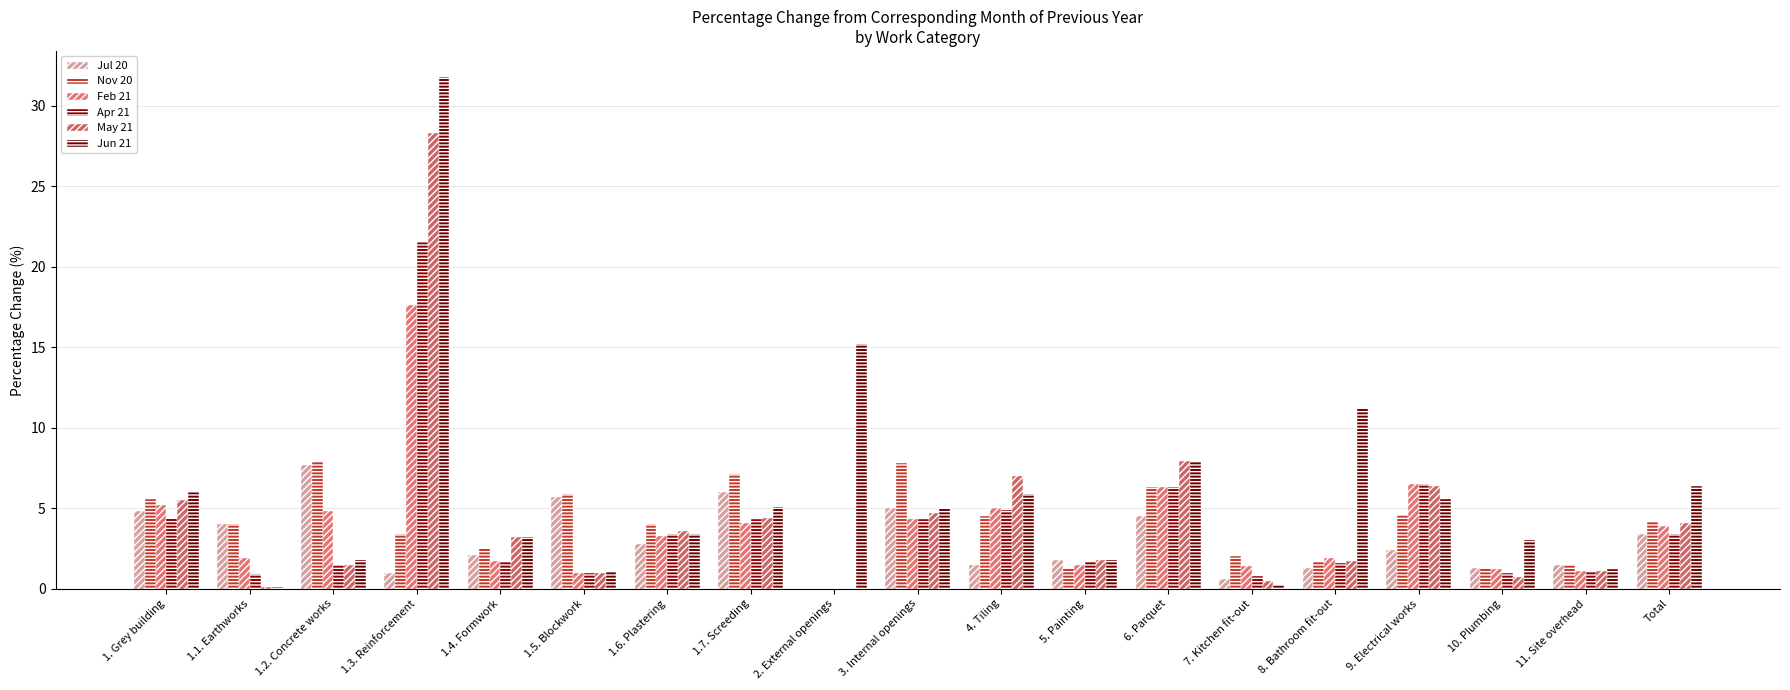

Reading right to left, what are all the values shown in this chart?

Jul 20: 3.4	1.5	1.3	2.4	1.3	0.6	4.5	1.8	1.5	5.0	0.0	6.0	2.8	5.7	2.1	1.0	7.7	4.0	4.8
Nov 20: 4.2	1.5	1.3	4.6	1.7	2.0	6.3	1.3	4.5	7.8	0.0	7.1	4.0	5.9	2.5	3.4	7.9	4.0	5.6
Feb 21: 3.9	1.1	1.2	6.5	1.9	1.4	6.3	1.5	5.0	4.3	0.0	4.1	3.3	1.0	1.7	17.6	4.8	1.9	5.2
Apr 21: 3.4	1.1	1.0	6.5	1.6	0.8	6.3	1.7	4.9	4.3	0.0	4.3	3.4	1.0	1.7	21.5	1.5	0.9	4.4
May 21: 4.1	1.1	0.7	6.4	1.7	0.5	7.9	1.8	7.0	4.7	0.0	4.4	3.6	1.0	3.2	28.3	1.5	0.1	5.5
Jun 21: 6.4	1.2	3.0	5.6	11.2	0.2	7.9	1.8	5.9	5.0	15.2	5.1	3.4	1.1	3.2	31.8	1.8	0.1	6.0